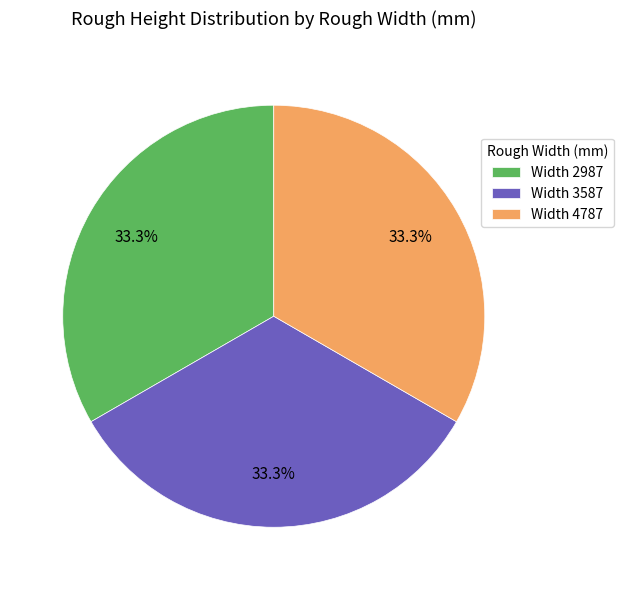

What is the ratio of the value at Width 3587 to the value at Width 2987?

1.0